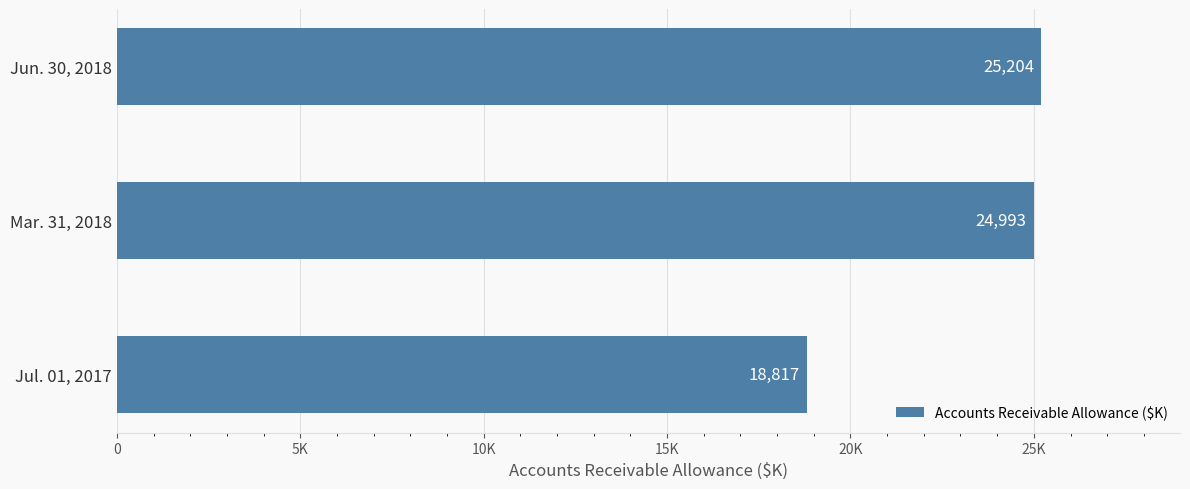

How many values are below 24993?

1